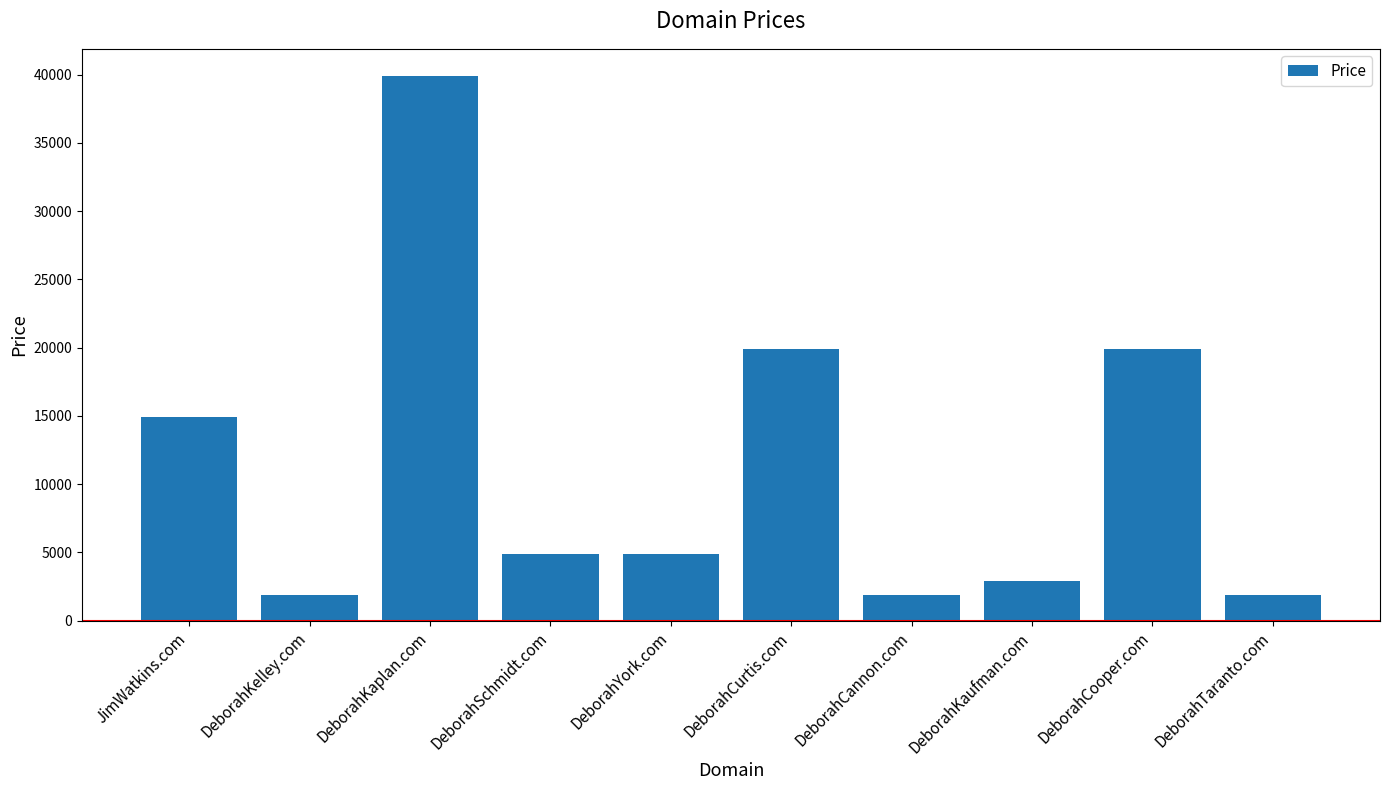

What is the ratio of the value at DeborahCurtis.com to the value at DeborahYork.com?

4.1